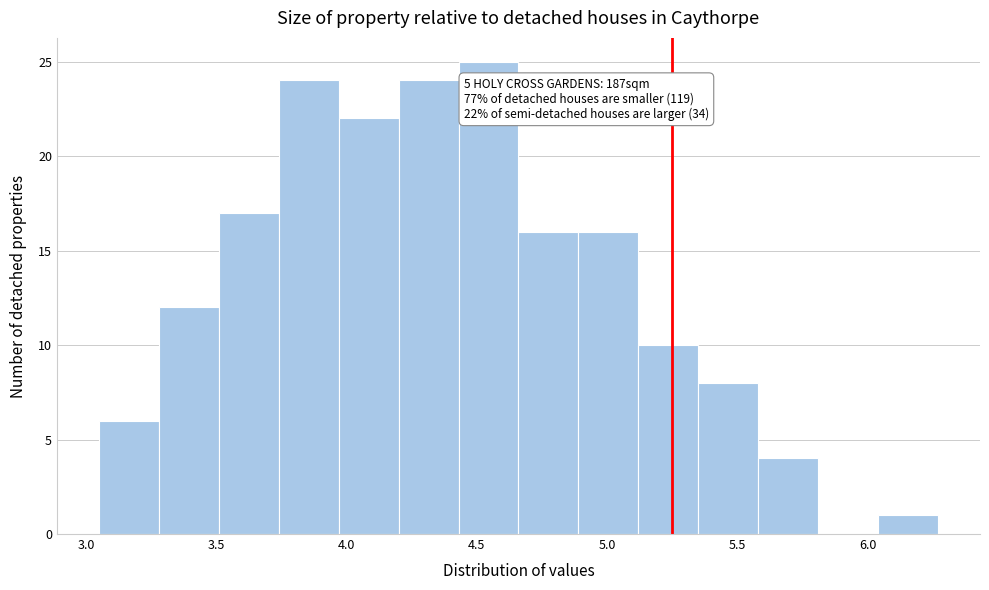

Which range on the x-axis has the tallest bar?

4.43 to 4.66